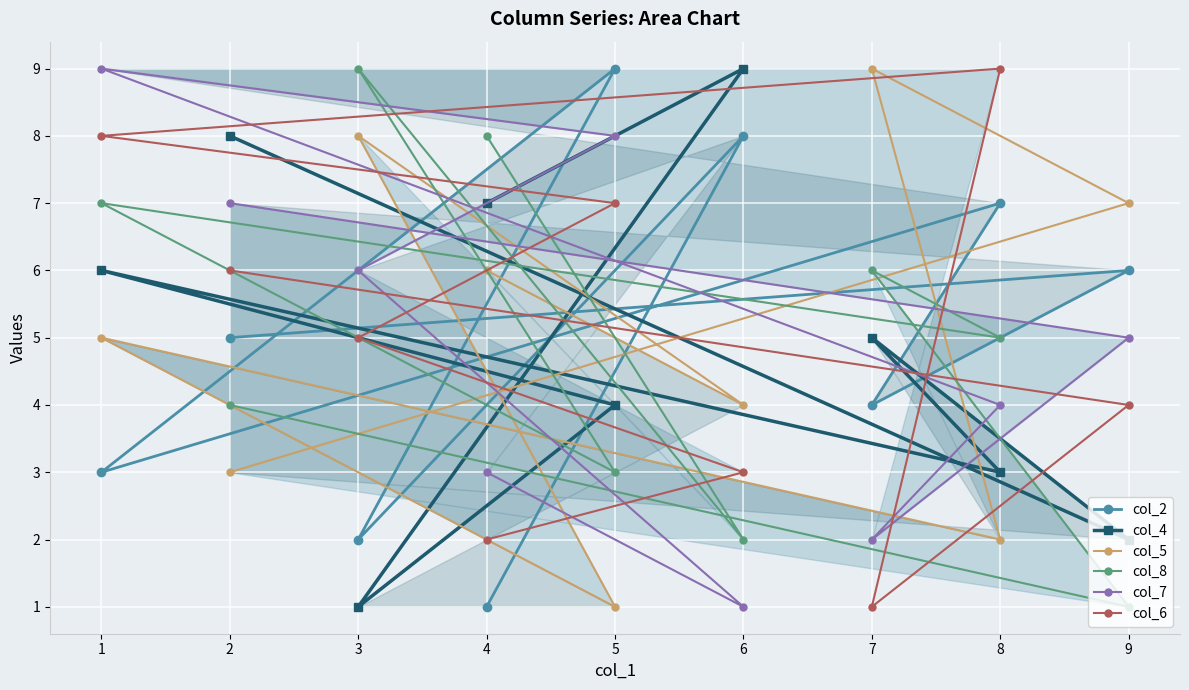

Rank the categories by col_5 value from lowest to highest.

5, 8, 2, 6, 1, 4, 9, 3, 7